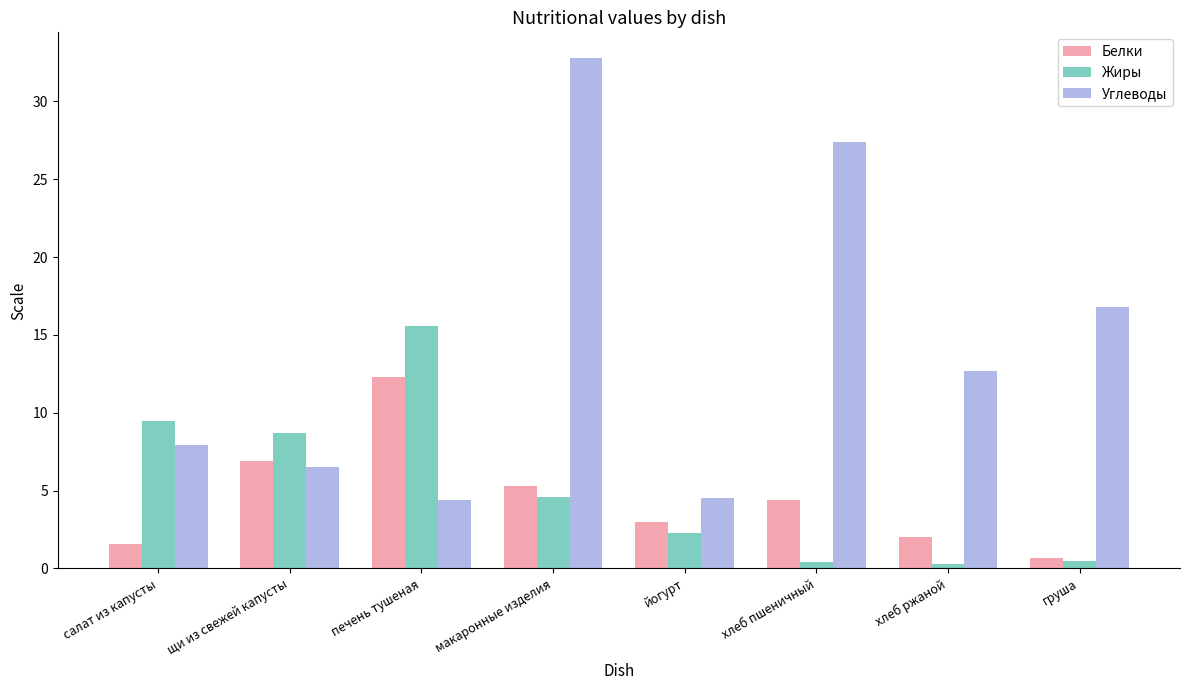

What is the value of the Жиры bar at the 8th from the left?

0.5